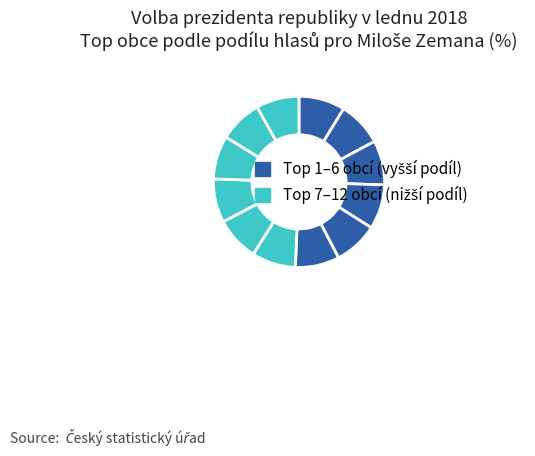

How many segments does this pie chart have?

12